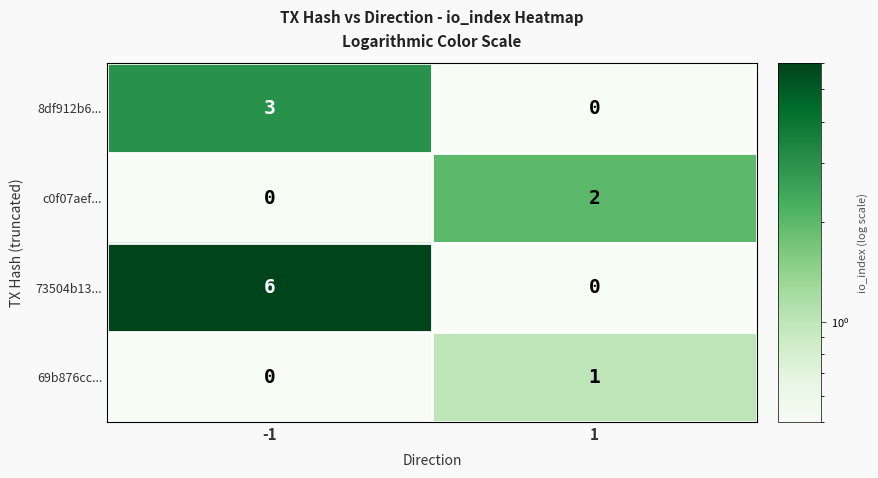

Which series changed the most between -1 and 1?

73504b13...